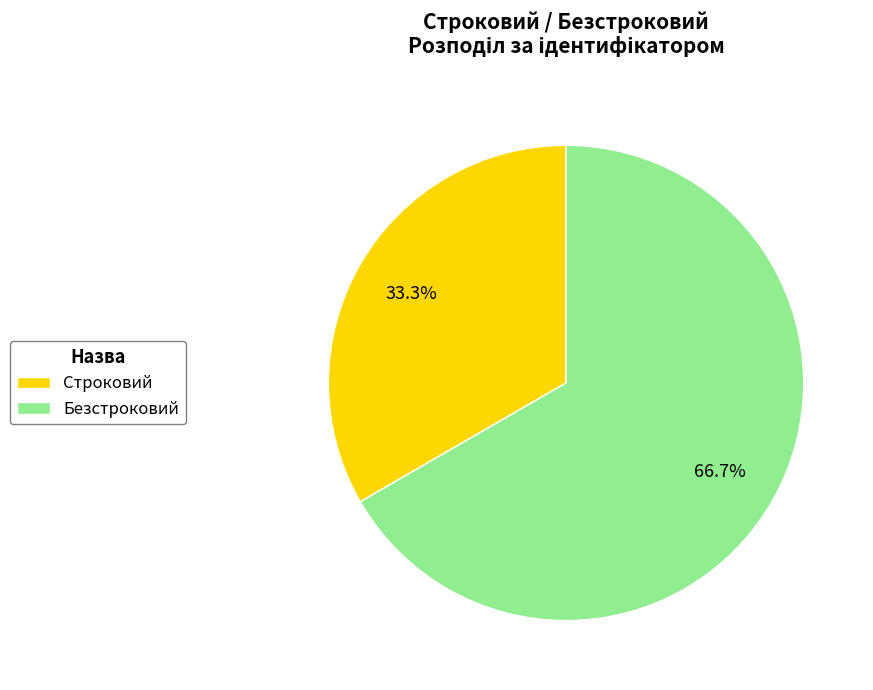

How many slices are in this pie chart?

2